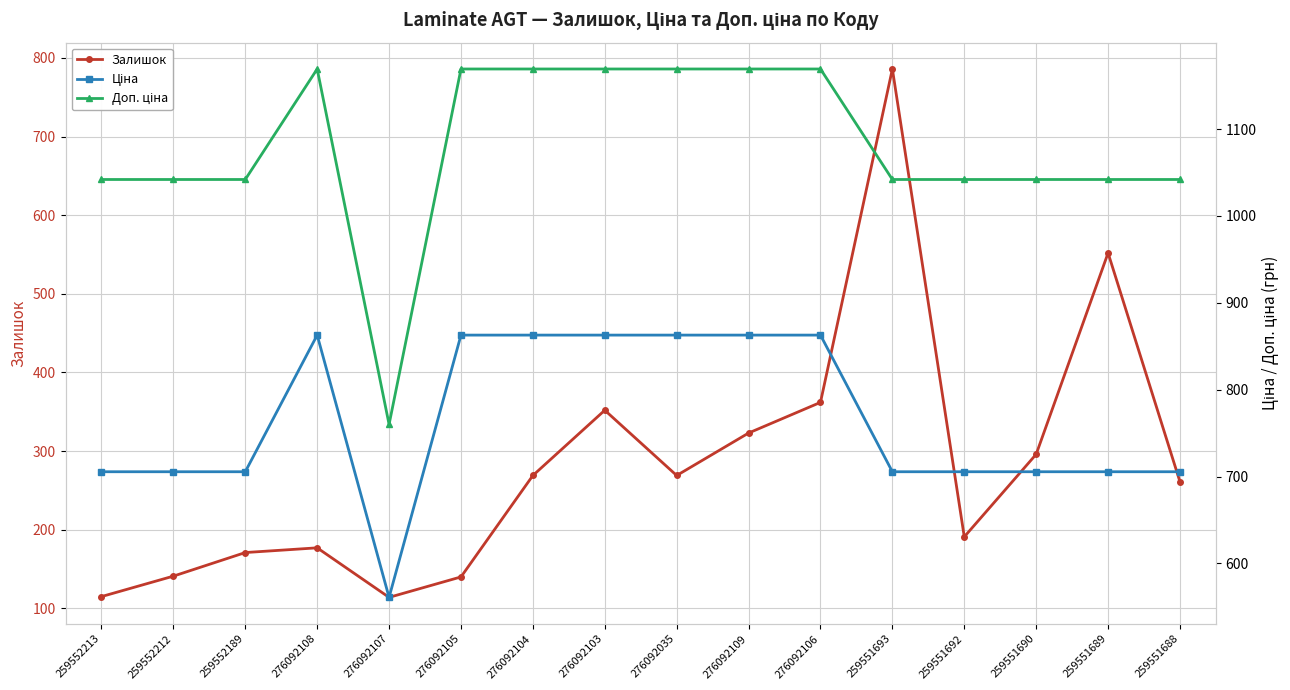

What is the label of the 13th point from the left?

259551692